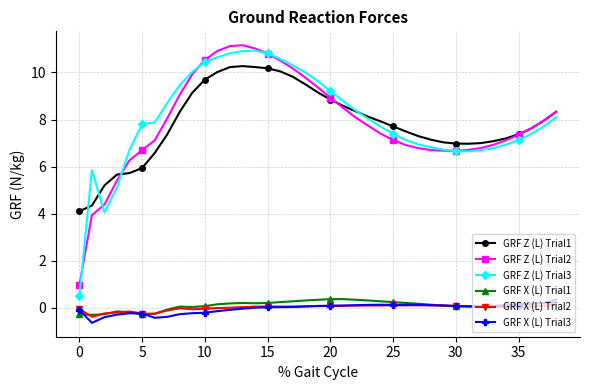

What is the value of the GRF X (L) Trial1 point at the 18th from the left?

0.3